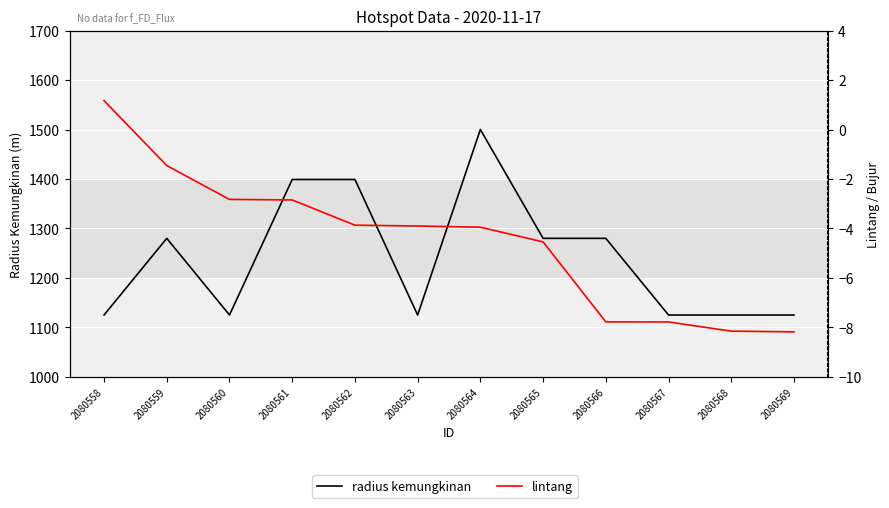

Reading left to right, what are all the values shown in this chart?

radius kemungkinan: 1125.0	1280.0	1125.0	1399.0	1399.0	1125.0	1500.0	1280.0	1280.0	1125.0	1125.0	1125.0
lintang: 1.2	-1.5	-2.8	-2.8	-3.9	-3.9	-4.0	-4.5	-7.8	-7.8	-8.2	-8.2